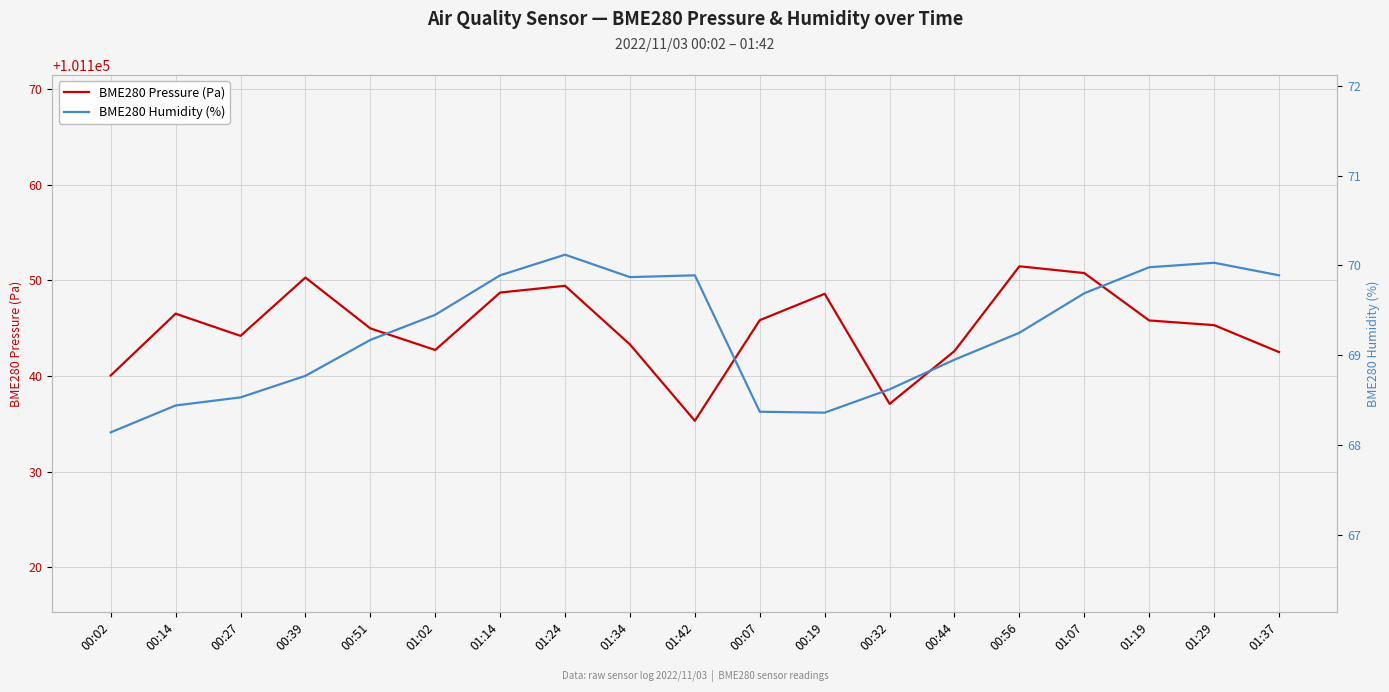

Which category has the lowest value in the BME280 Pressure (Pa) series?

01:42